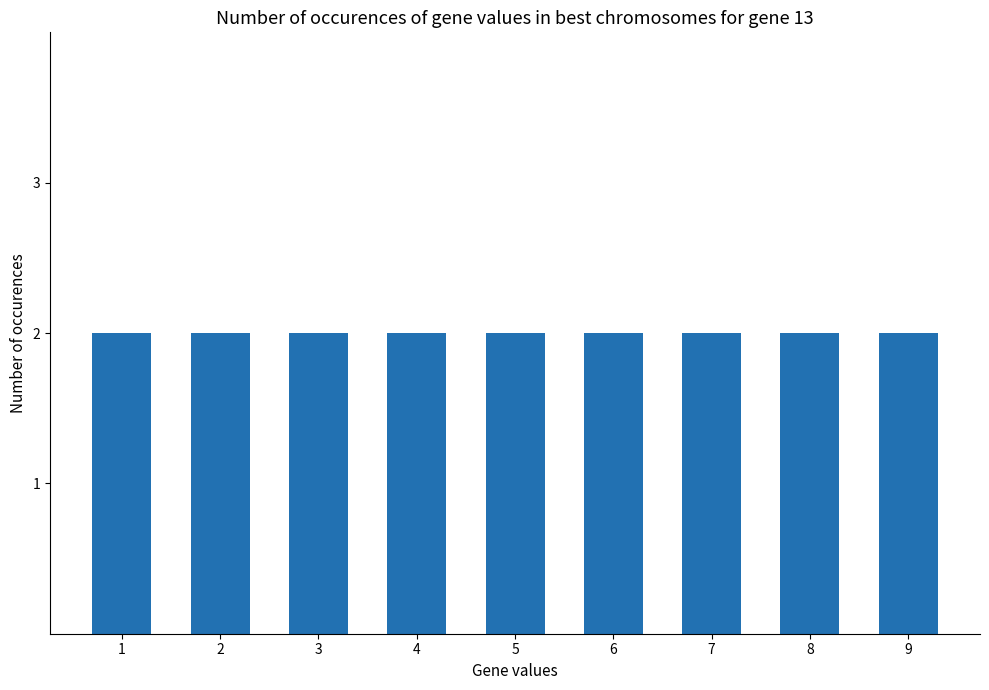

Which label corresponds to the smallest value in the chart?

8